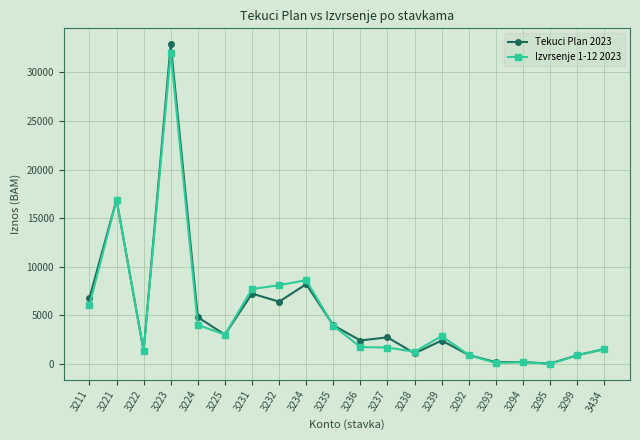

What is the difference between the Tekuci Plan 2023 values at 3234 and 3294?

8023.0